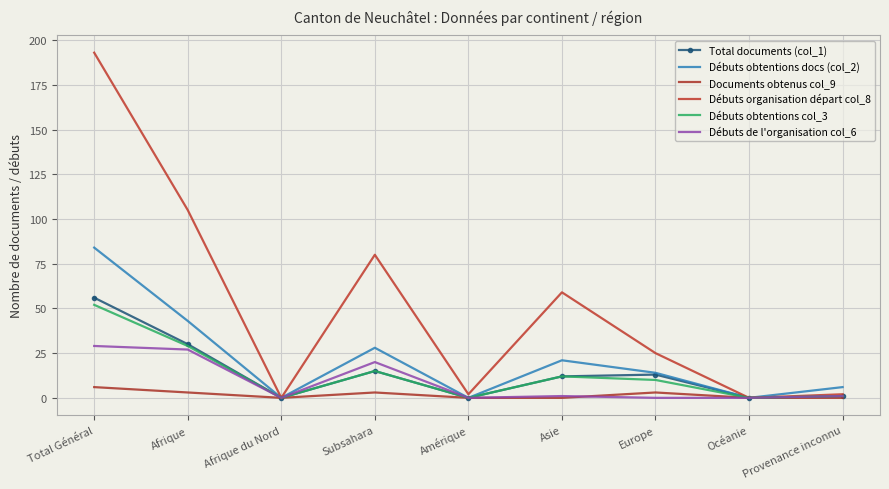

How many values in the Documents obtenus col_9 series exceed 0?

4